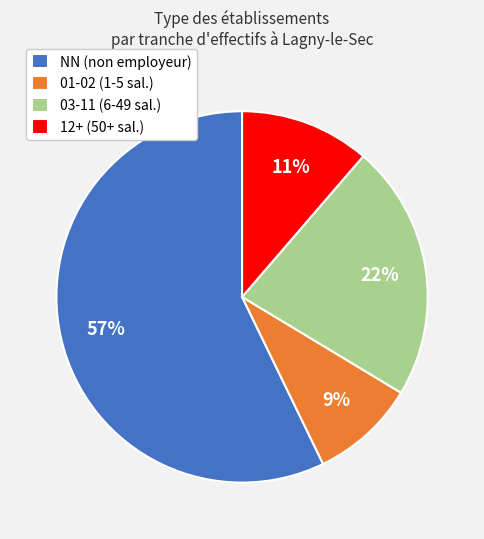

Rank the categories by value from lowest to highest.

01-02 (1-5 sal.), 12+ (50+ sal.), 03-11 (6-49 sal.), NN (non employeur)